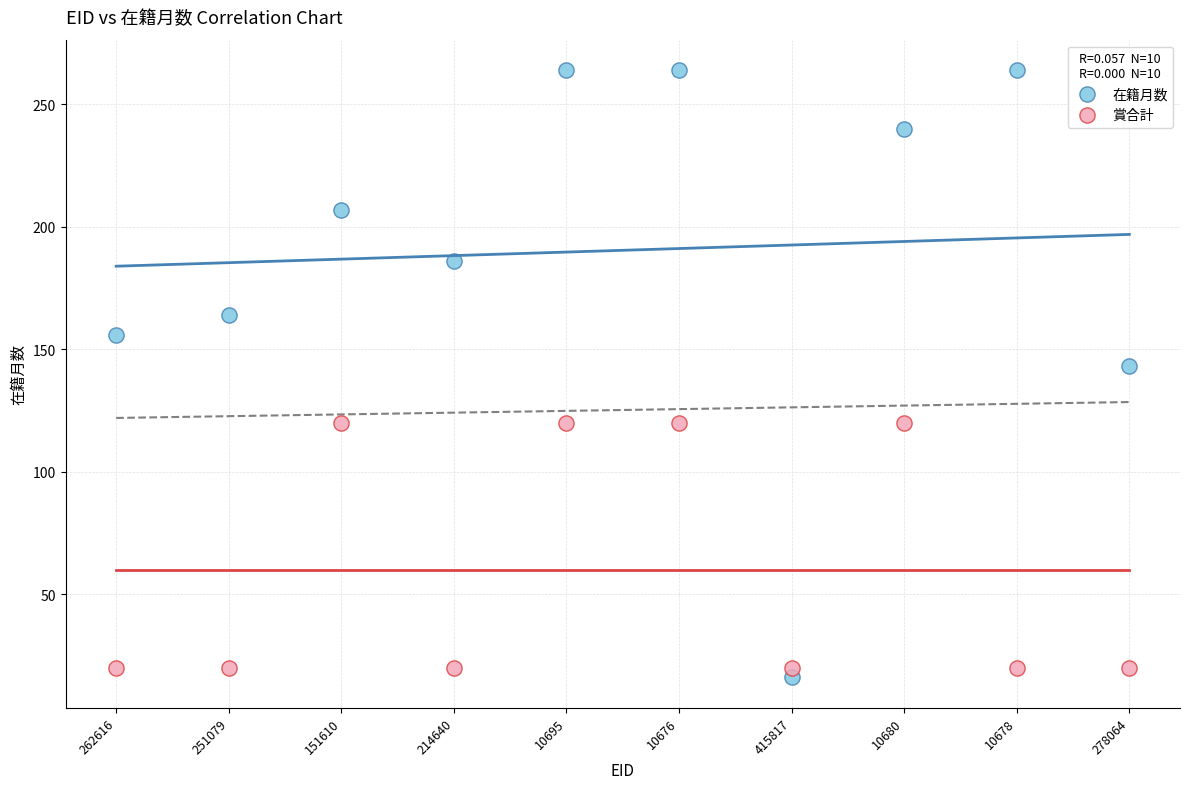

Which series has the widest spread of Y values?

在籍月数